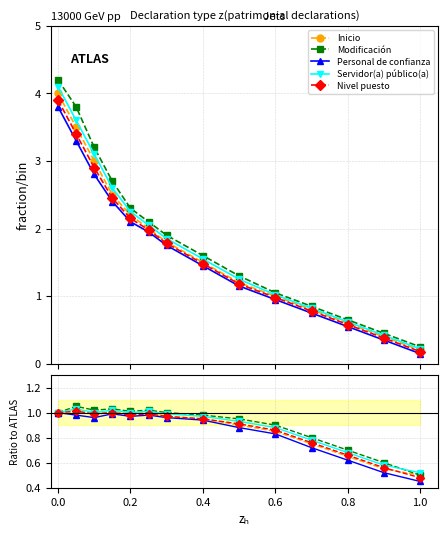

Does the chart display data point markers on the line(s)?

Yes